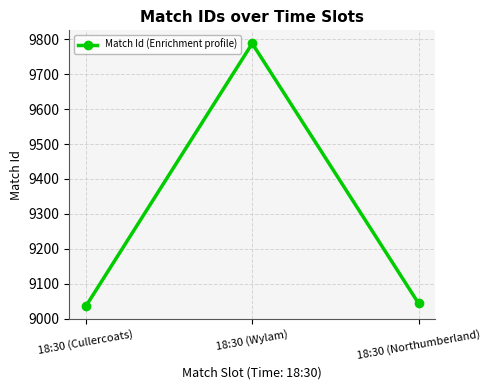

Reading left to right, extract all data points from this chart.

18:30 (Cullercoats)=9036	18:30 (Wylam)=9788	18:30 (Northumberland)=9044